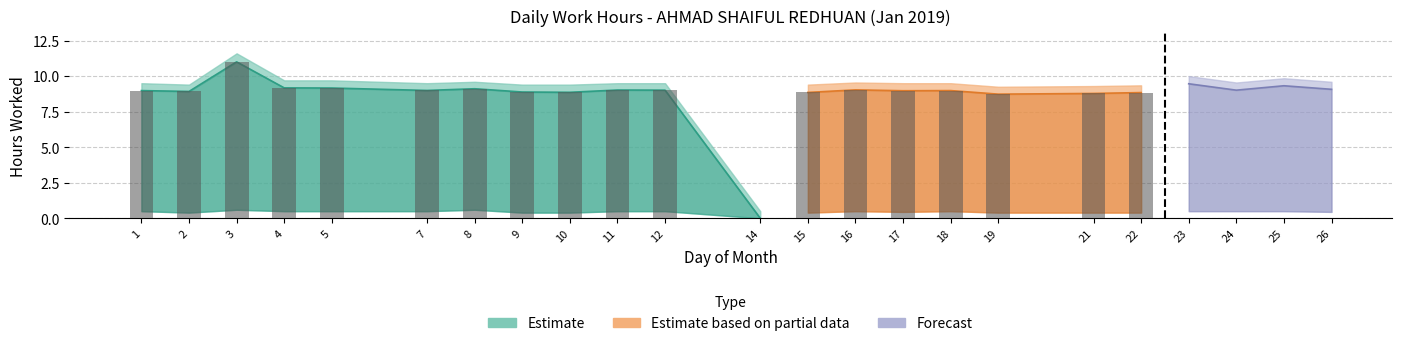

Between 1 and 12, which series saw the biggest shift?

Estimate